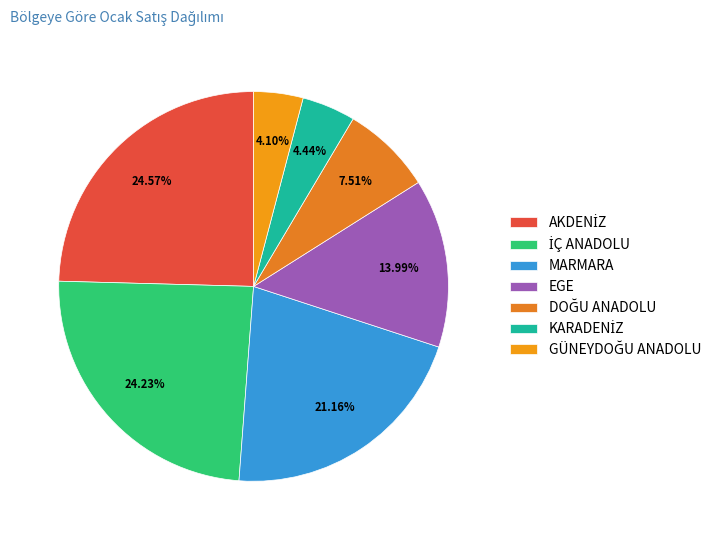

Combined, what portion of the pie is EGE and KARADENİZ?

18.4%